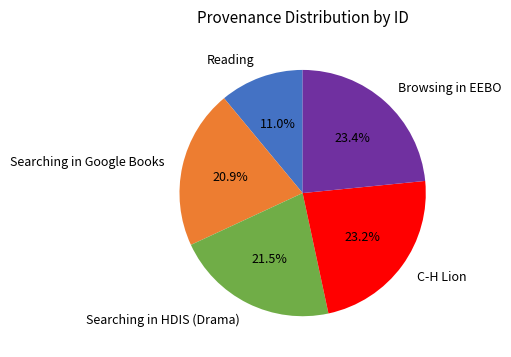

How many segments does this pie chart have?

5